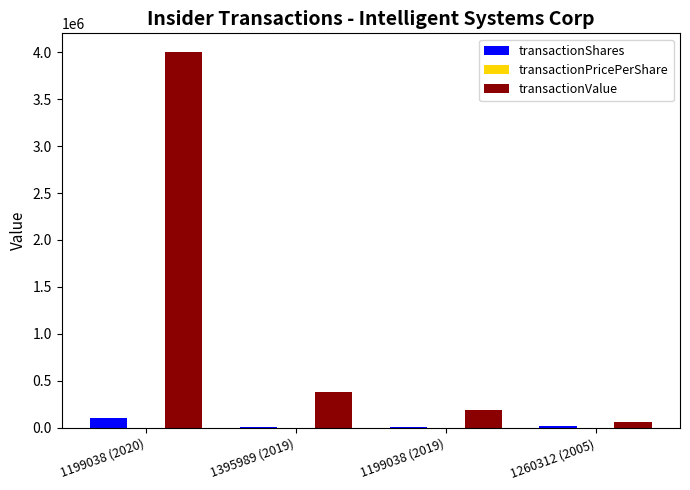

Which series has the largest total across all categories?

transactionValue